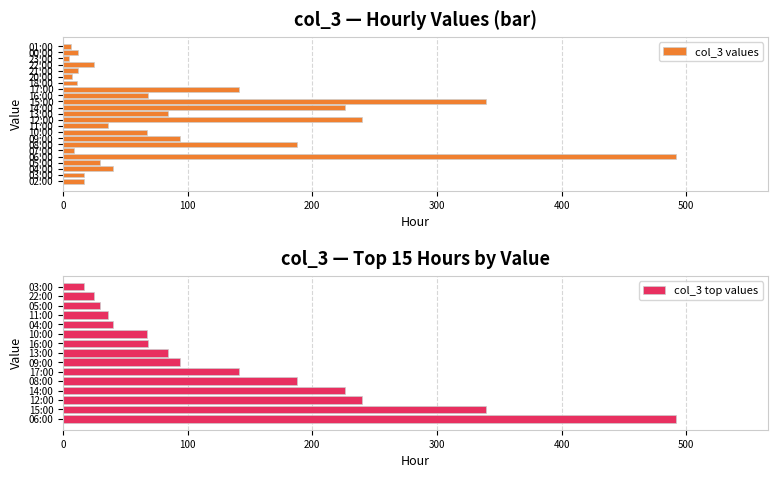

List the labels in order of value, smallest first.

23:00, 01:00, 20:00, 07:00, 18:00, 21:00, 00:00, 02:00, 03:00, 22:00, 05:00, 11:00, 04:00, 10:00, 16:00, 13:00, 09:00, 17:00, 08:00, 14:00, 12:00, 15:00, 06:00